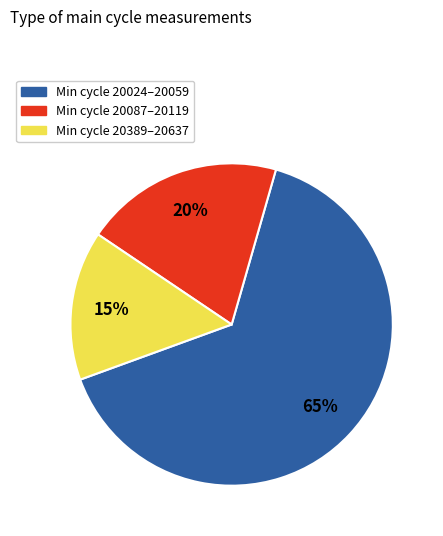

Is it true that Min cycle 20087–20119 is 5% of the pie?

False